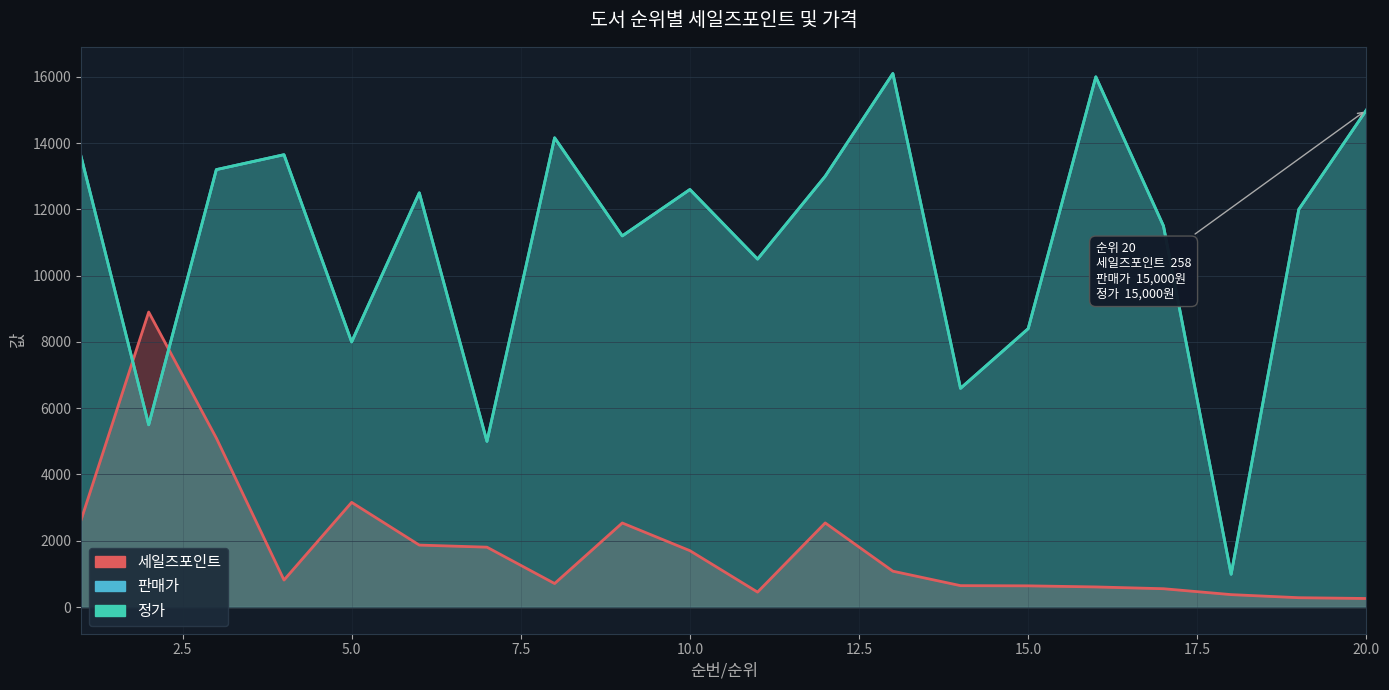

The value of 세일즈포인트 at 8 is 1149. True or false?

False